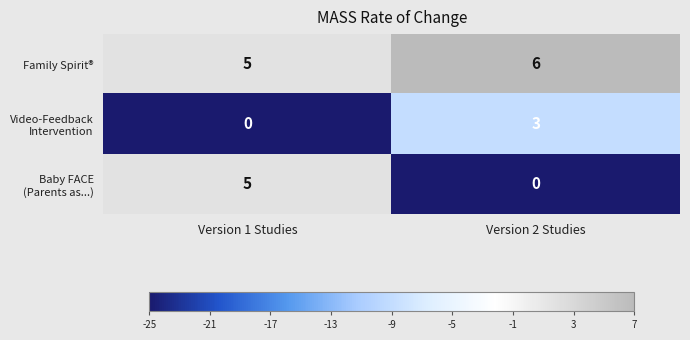

What is the average value of the Family Spirit® series?

6